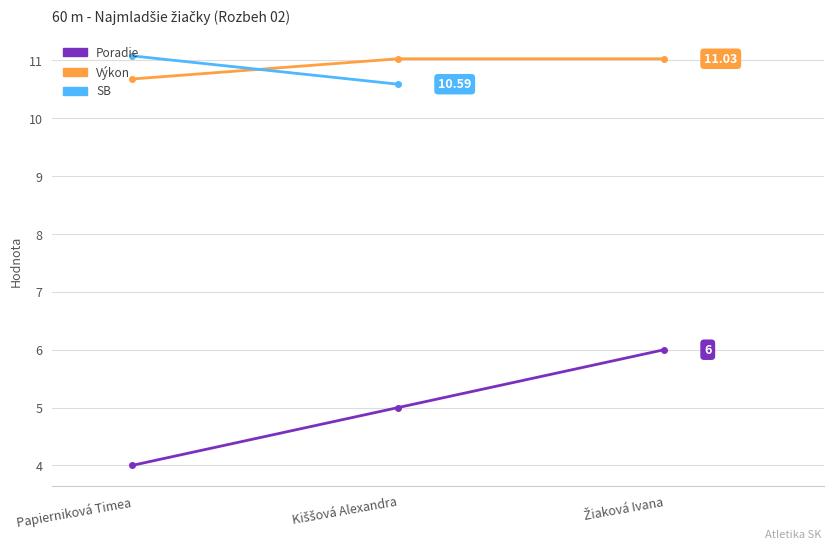

Is the value of Výkon at Kiššová Alexandra greater than the value of Poradie at Kiššová Alexandra?

Yes